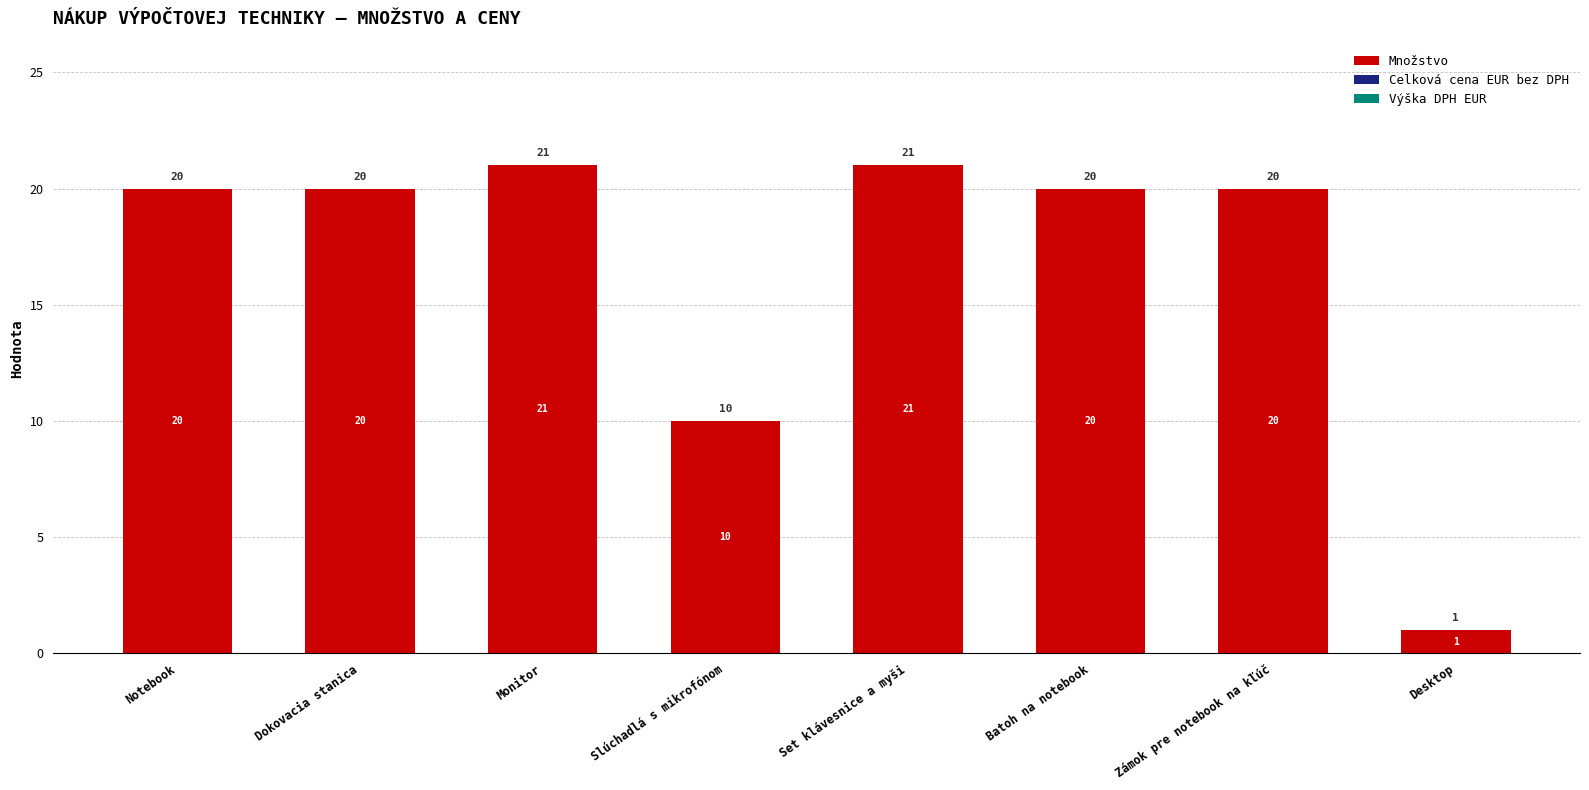

Is it true that the value at Set klávesnice a myši is 29?

False